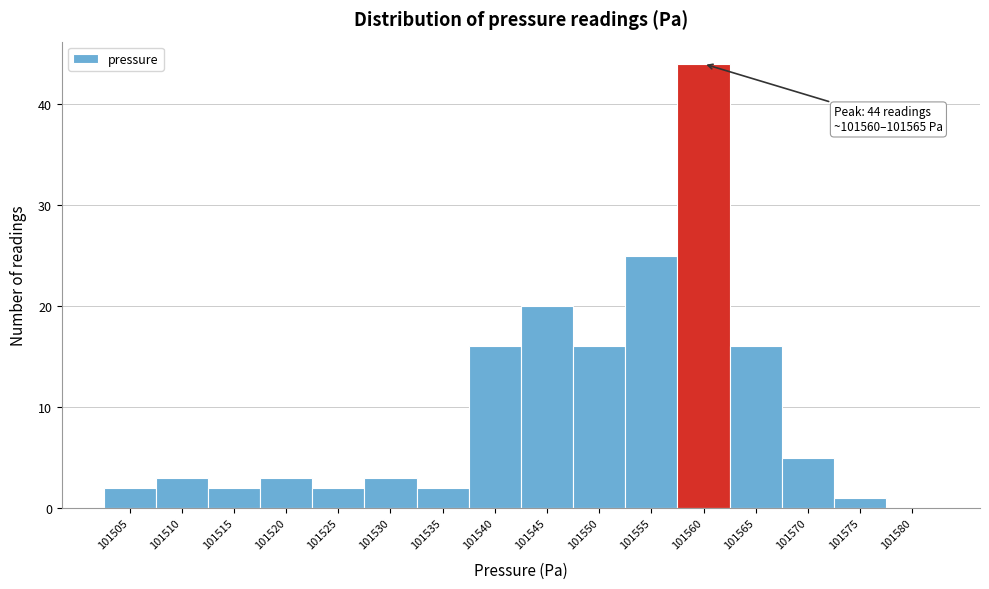

Reading left to right, what are all the values shown in this chart?

101505=2	101510=3	101515=2	101520=3	101525=2	101530=3	101535=2	101540=16	101545=20	101550=16	101555=25	101560=44	101565=16	101570=5	101575=1	101580=0